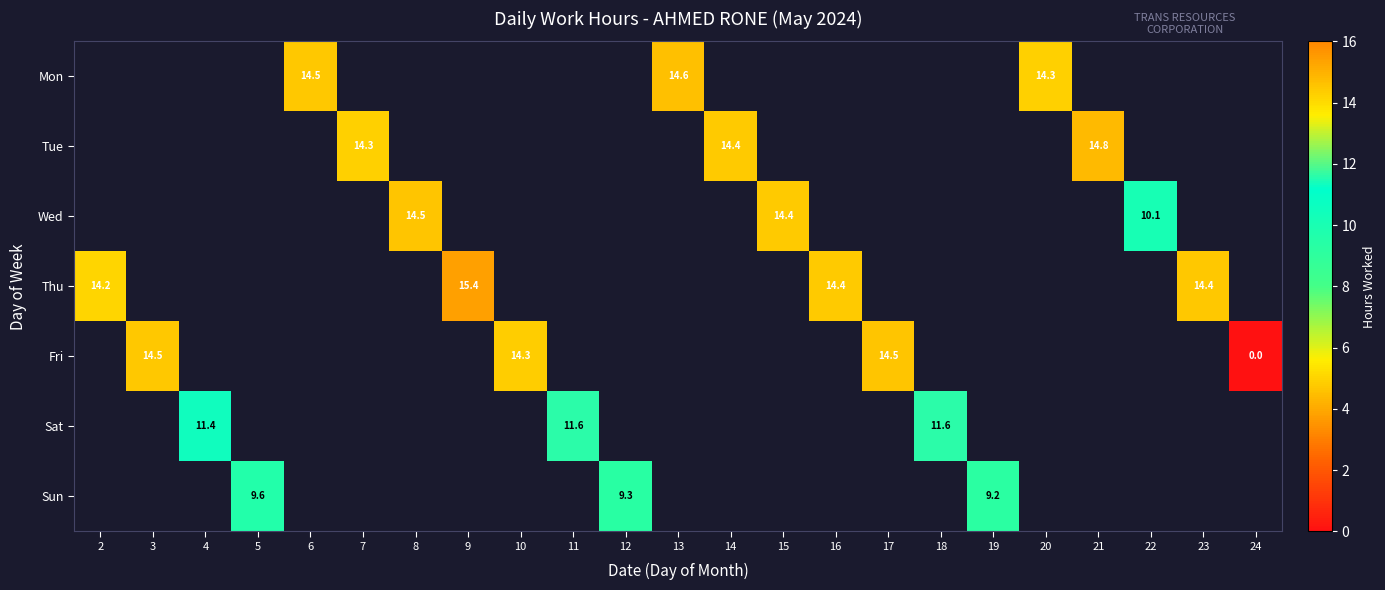

Is the value of Tue at 19 greater than the value of Sun at 5?

No